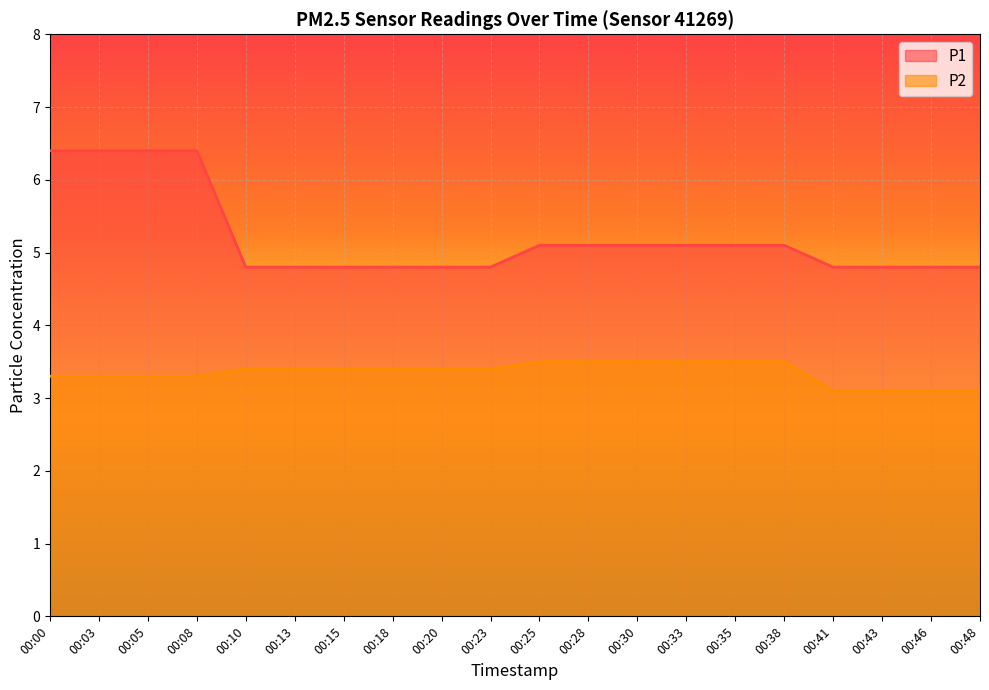

Between 00:33 and 00:46, which series saw the biggest shift?

P2